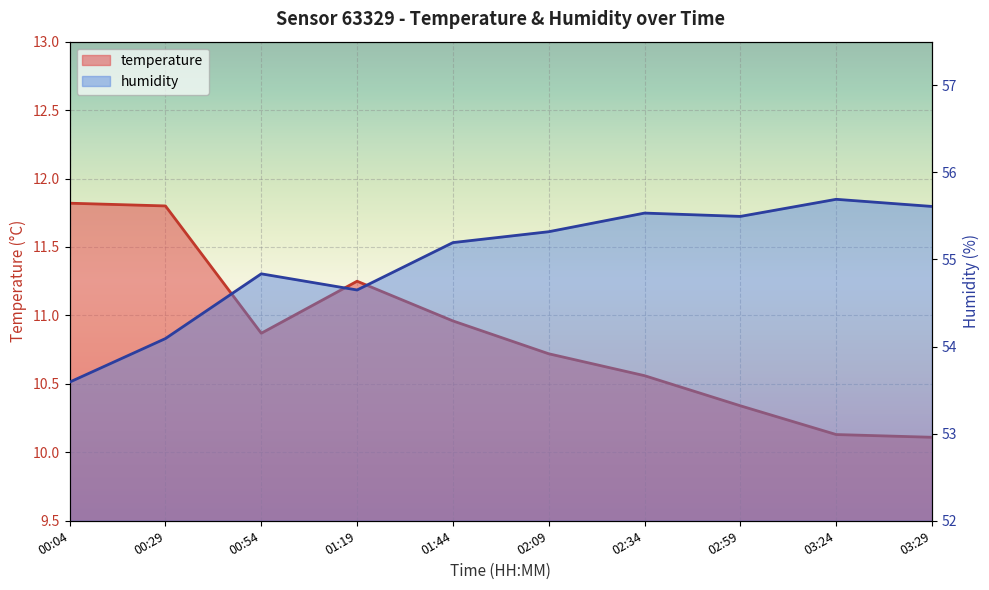

What is the lowest value of the temperature series?

10.1